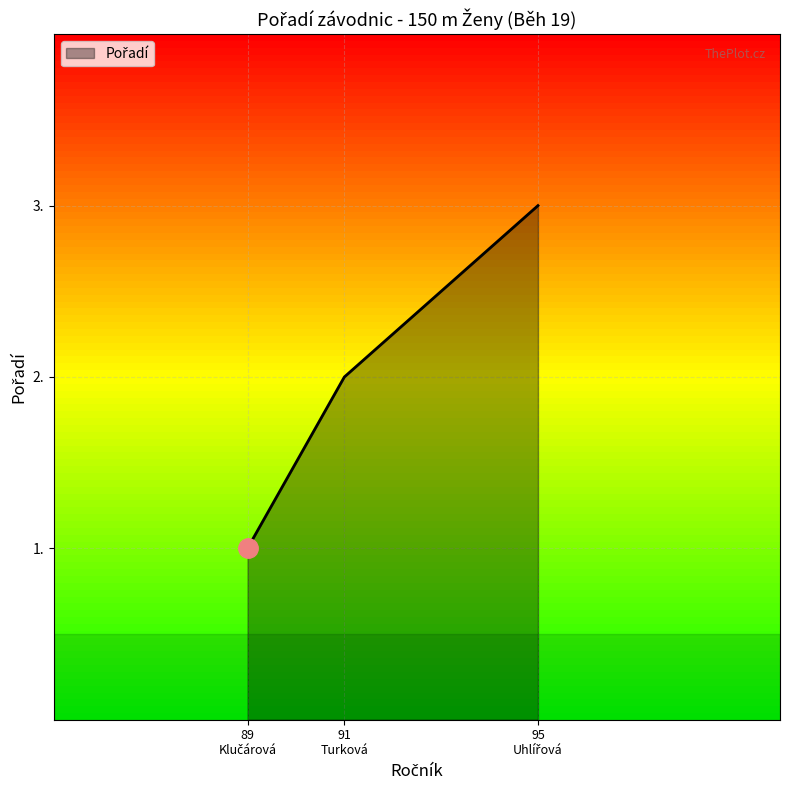

Count the values in the range 1 to 3.

3